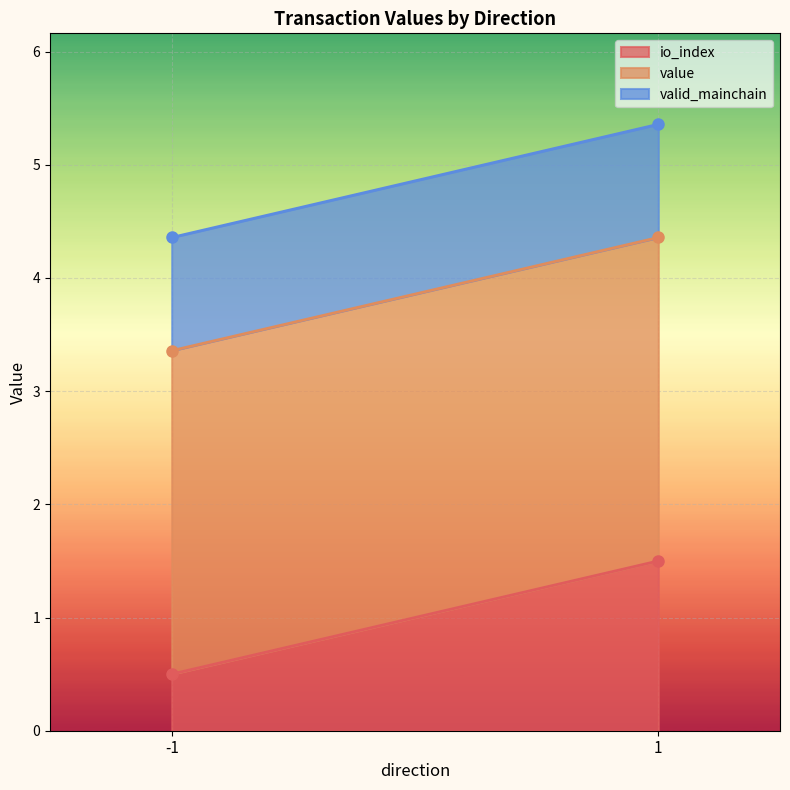

Does the chart display data point markers on the line(s)?

No